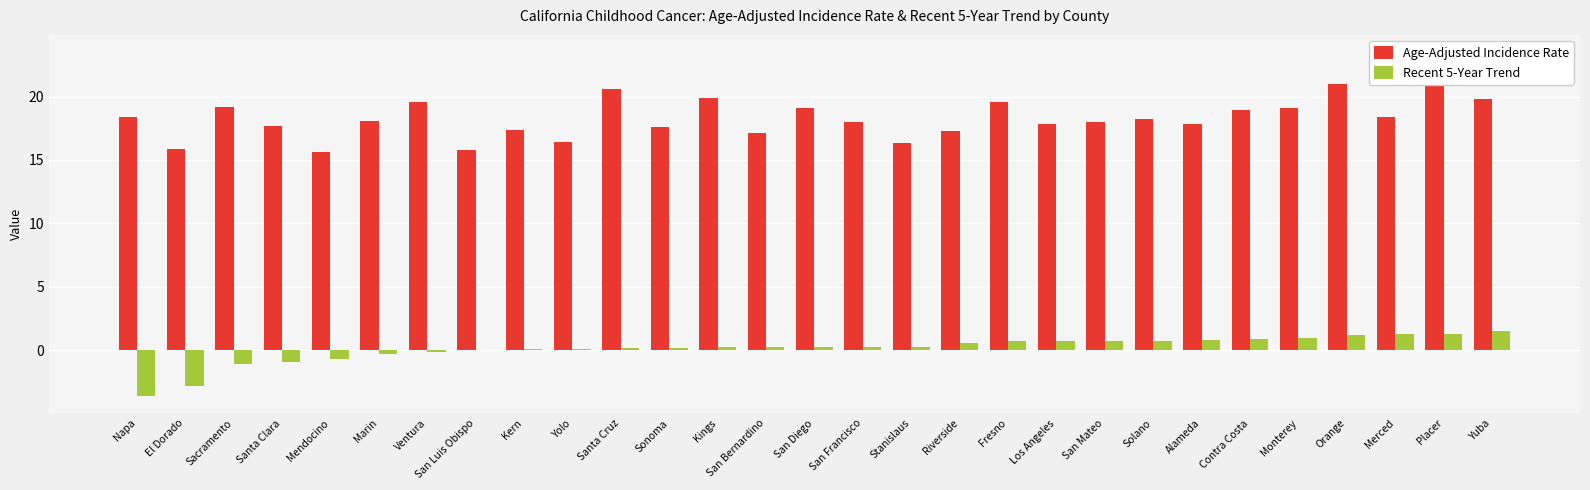

What are all the series names shown in the legend?

Age-Adjusted Incidence Rate, Recent 5-Year Trend